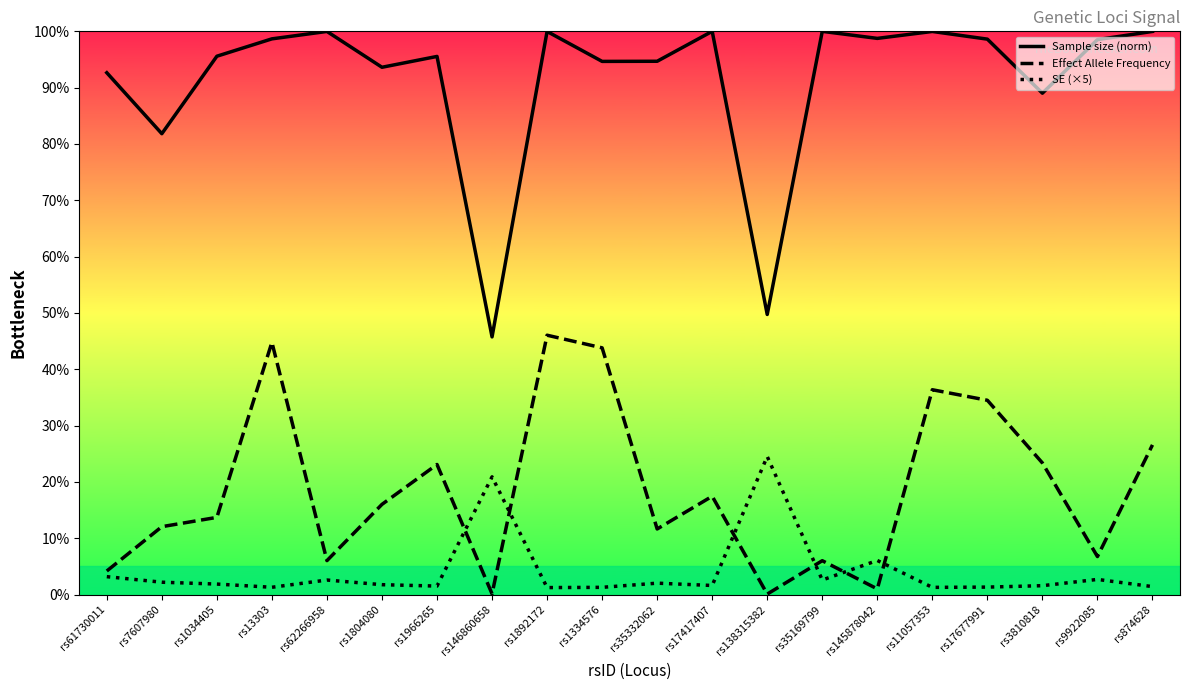

The Sample size (norm) series shows 1.0 at rs874628. True or false?

True